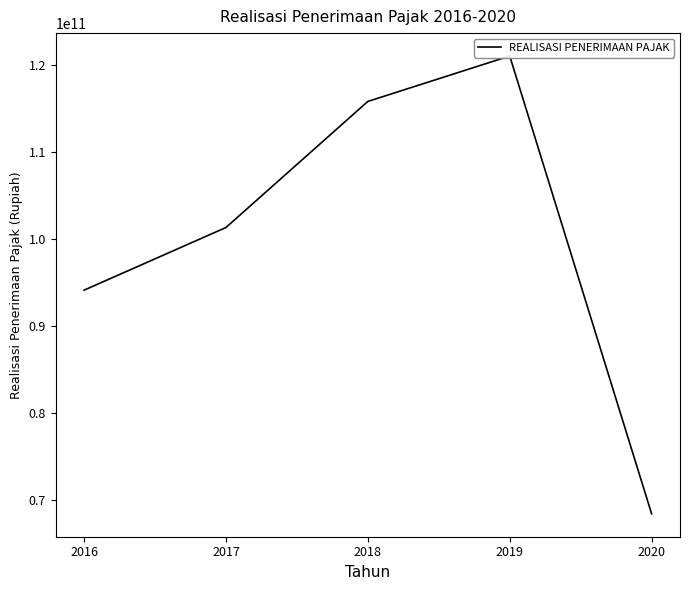

Count the number of values greater than 101323216430.

2